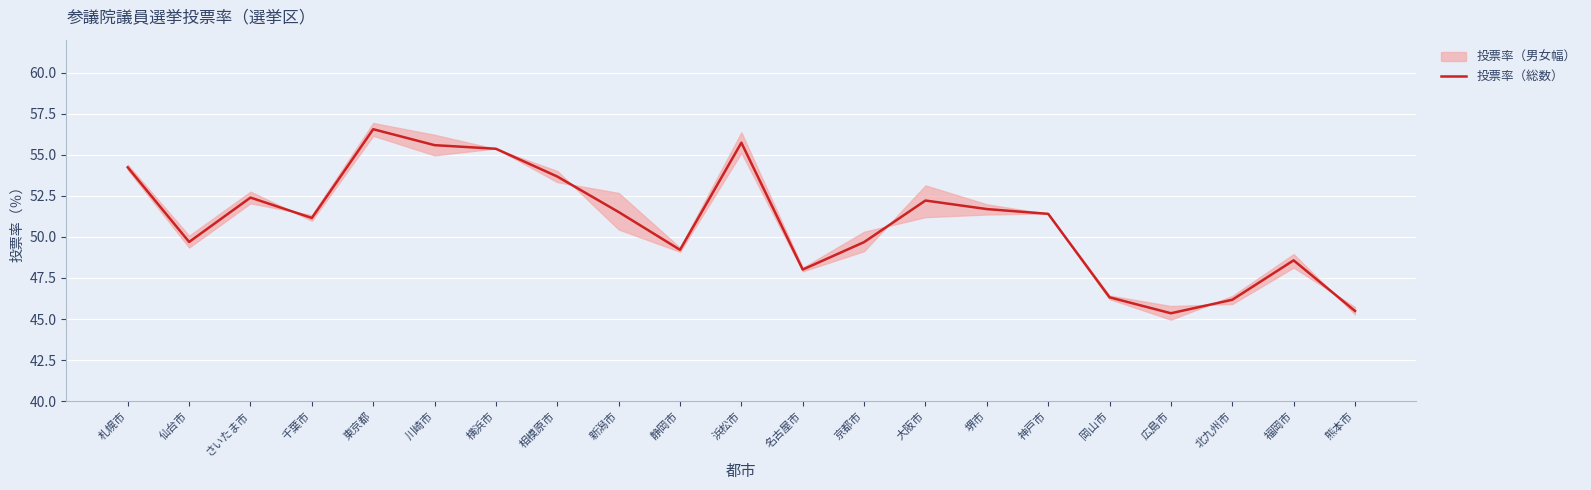

At which label does the data first exceed 51?

札幌市